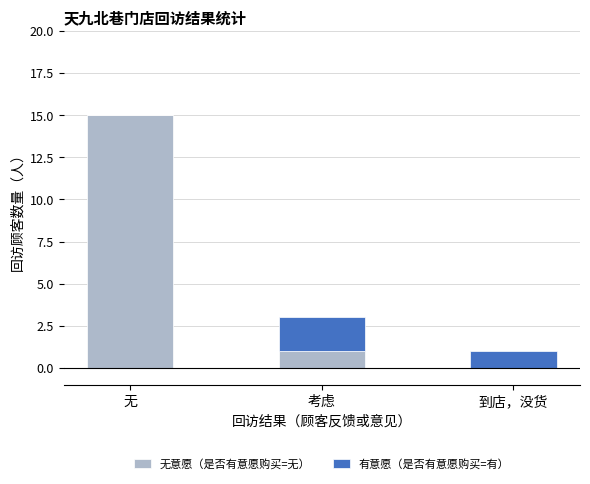

Which category has the highest value in the 无意愿（是否有意愿购买=无） series?

无